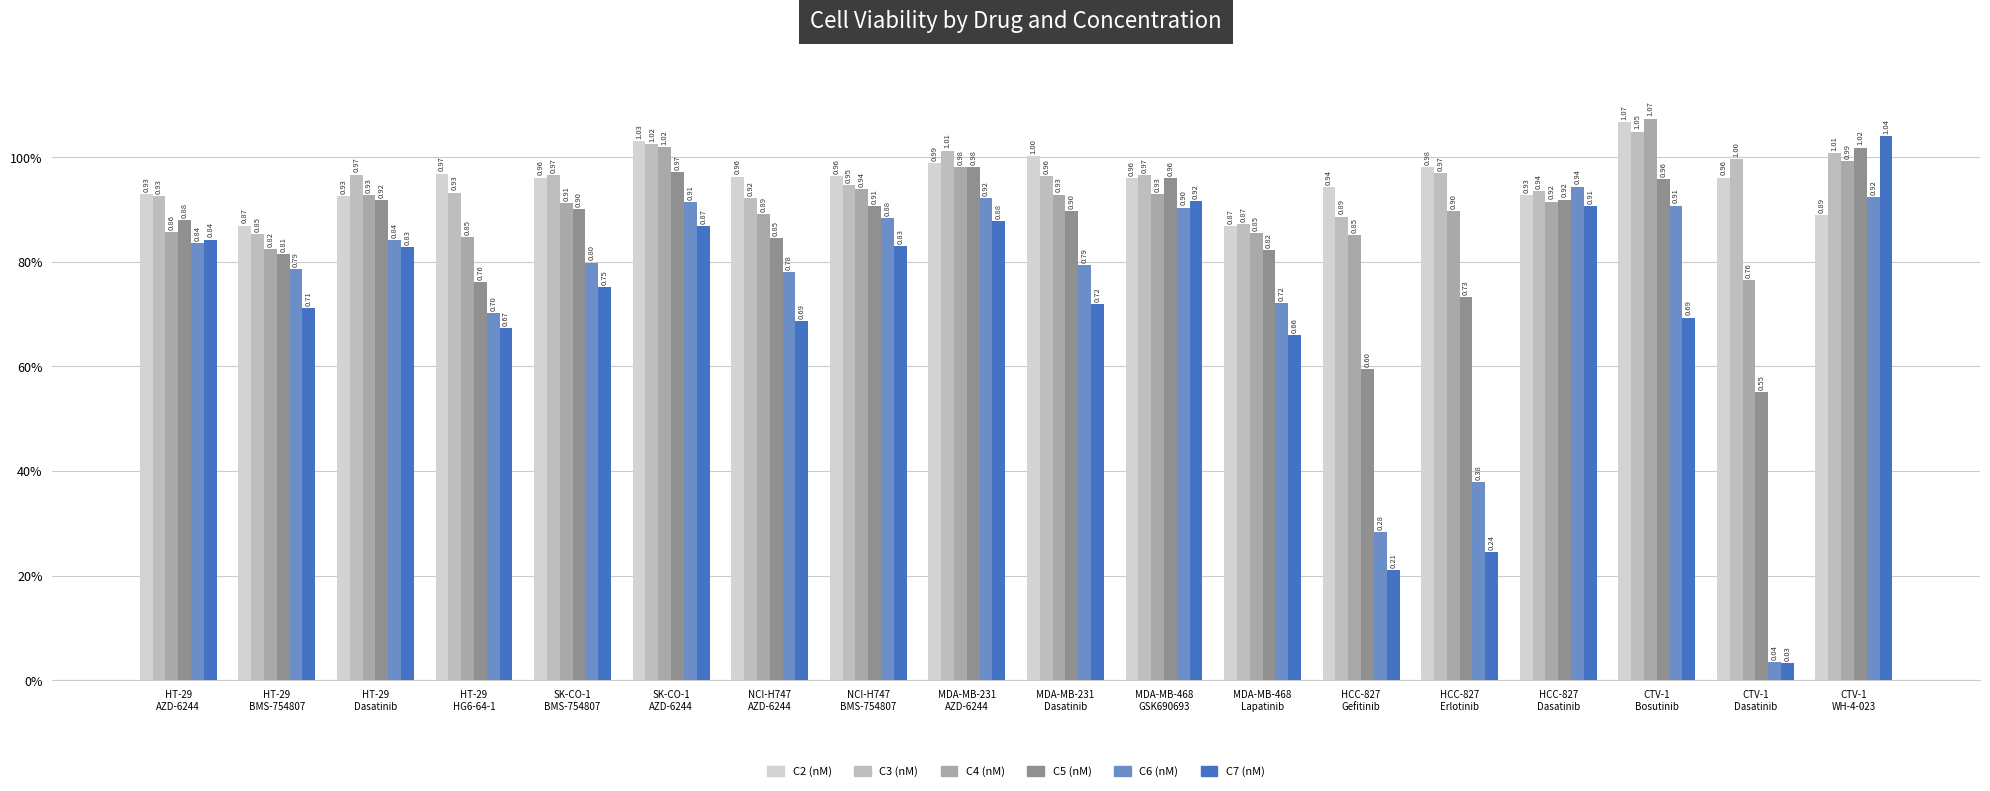

Is it true that C7 (nM) equals 0.9 at HCC-827
Dasatinib?

True